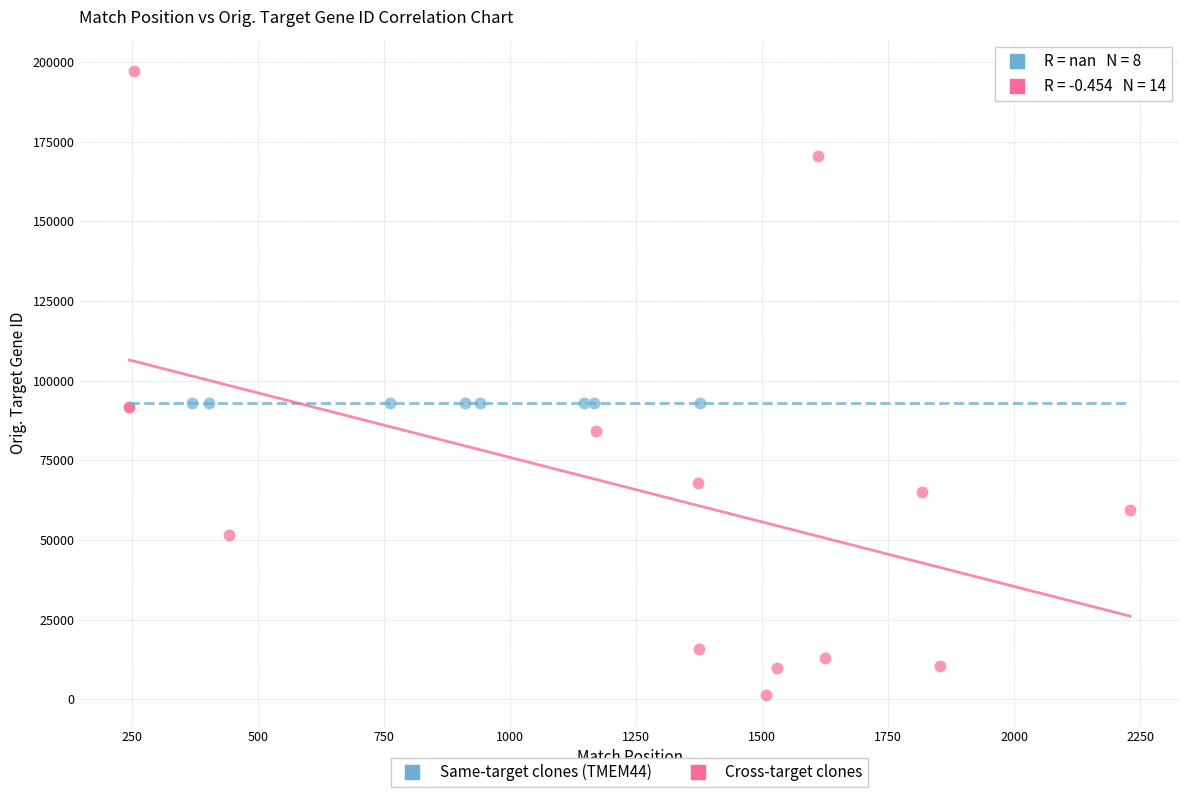

Which series reaches the maximum Y coordinate?

Cross-target clones